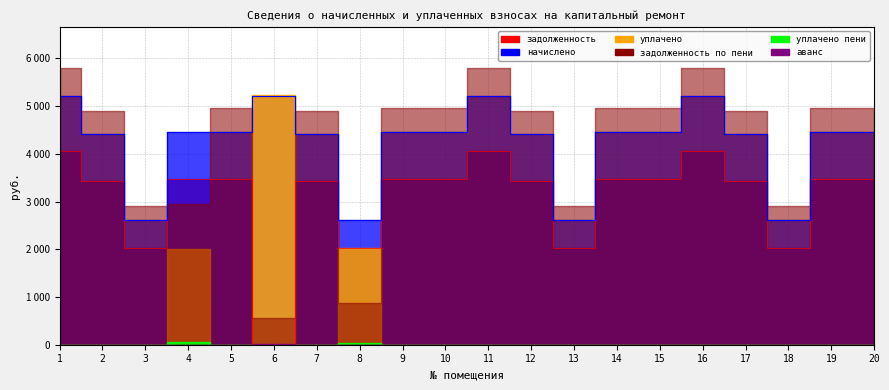

Does the chart display data point markers on the line(s)?

No